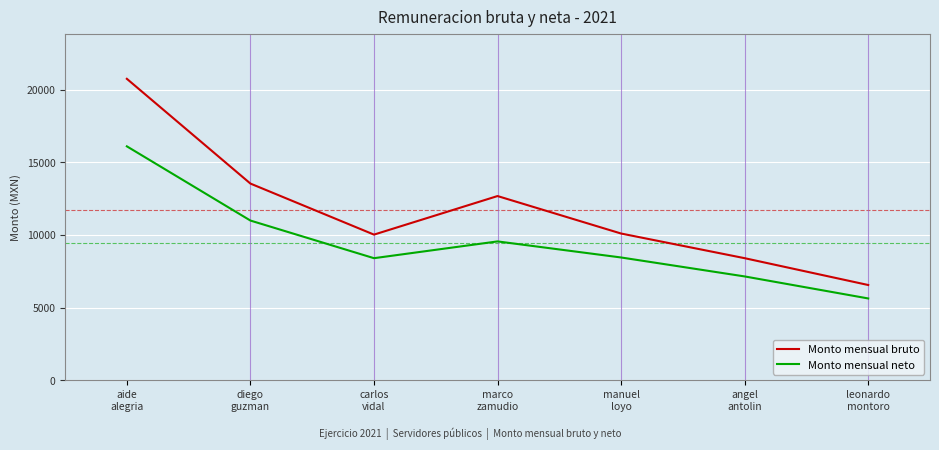

Which series has the largest range (max minus min)?

Monto mensual bruto